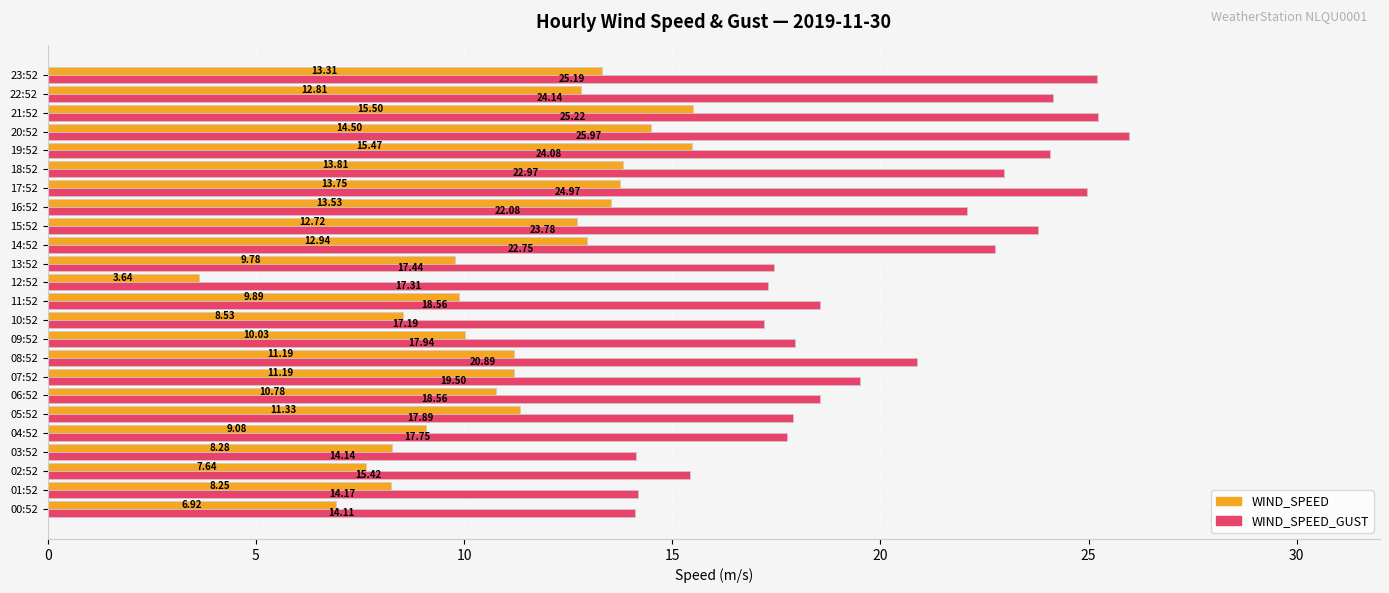

At which category is the sum across all series the highest?

21:52